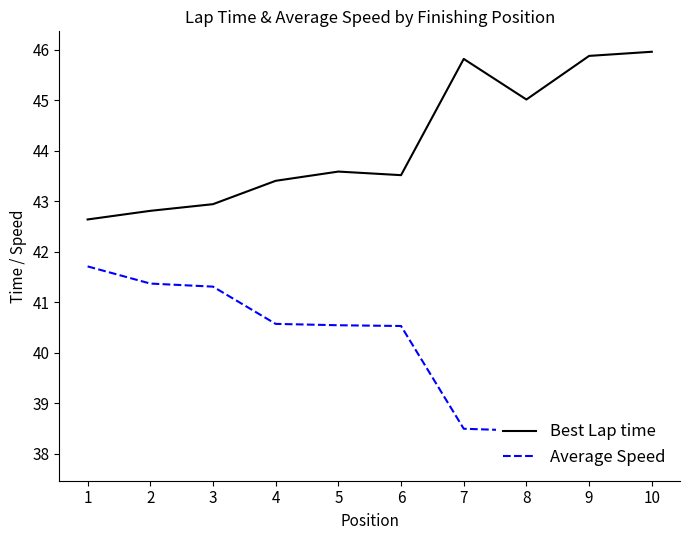

What is the total value across all series at 9?

84.4